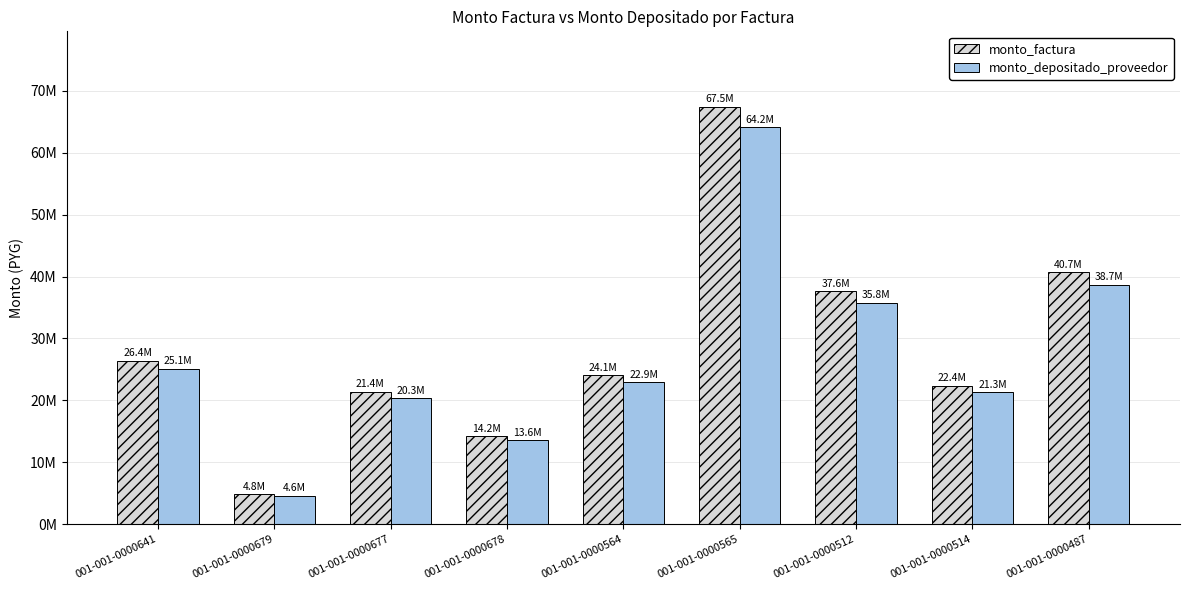

What is the maximum value shown in the chart?

67478000